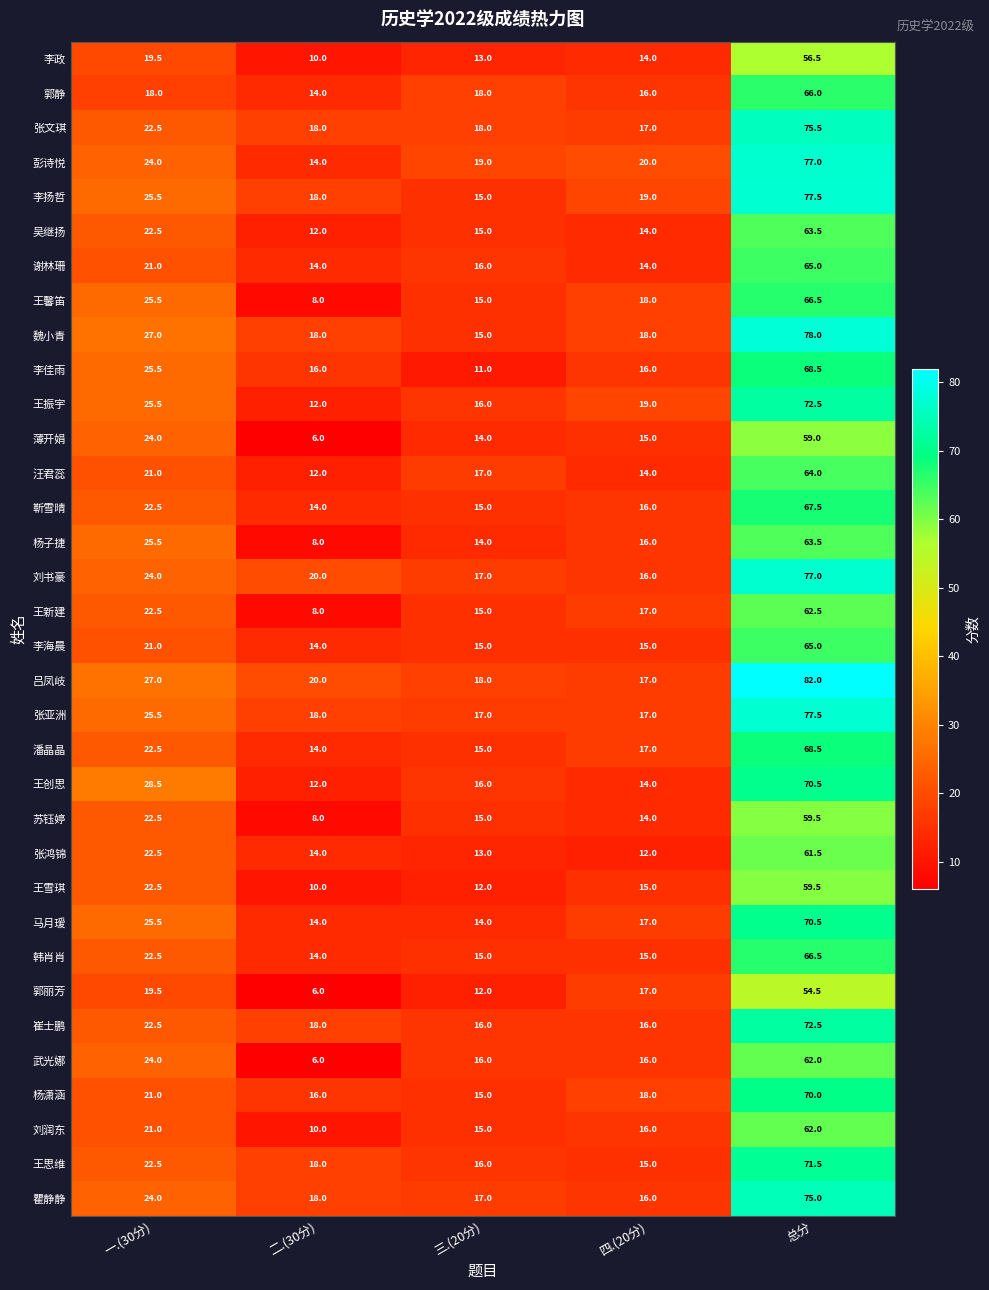

Between 二.(30分) and 四.(20分), which series saw the biggest shift?

郭丽芳